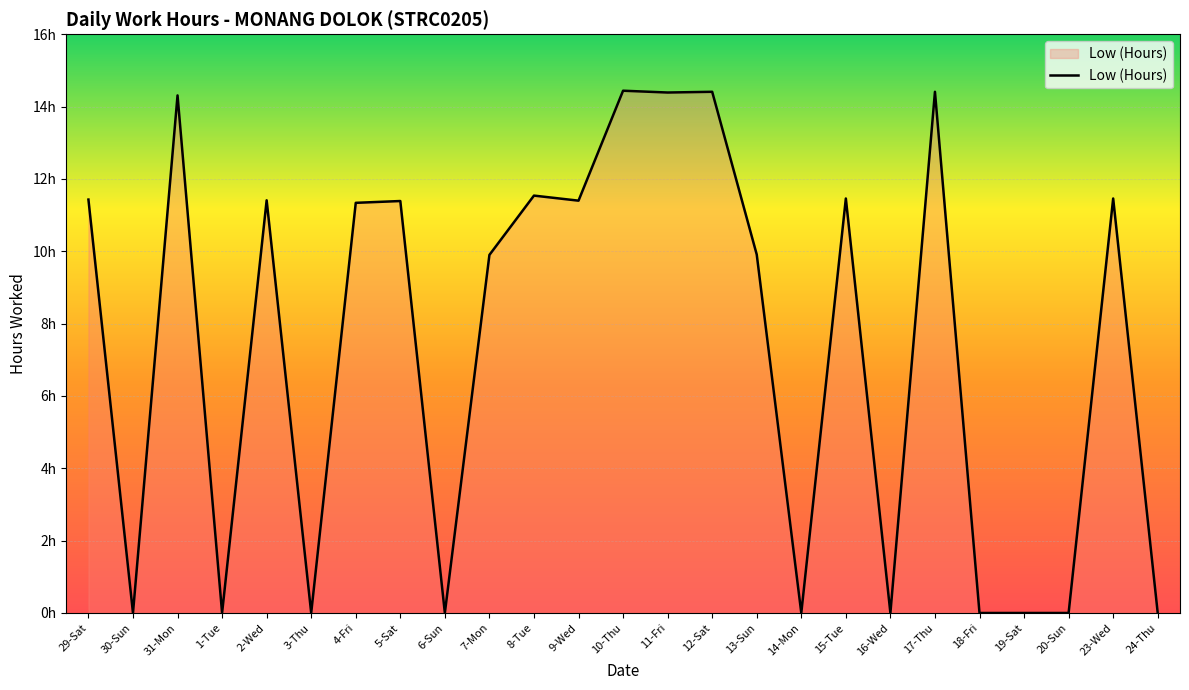

Is this an area chart (filled region under the line)?

Yes